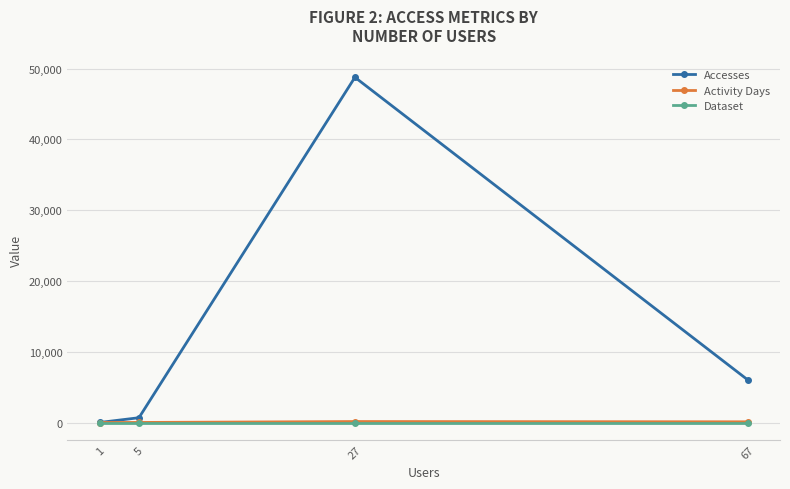

What is the difference between the second highest and minimum values in the Activity Days series?

98